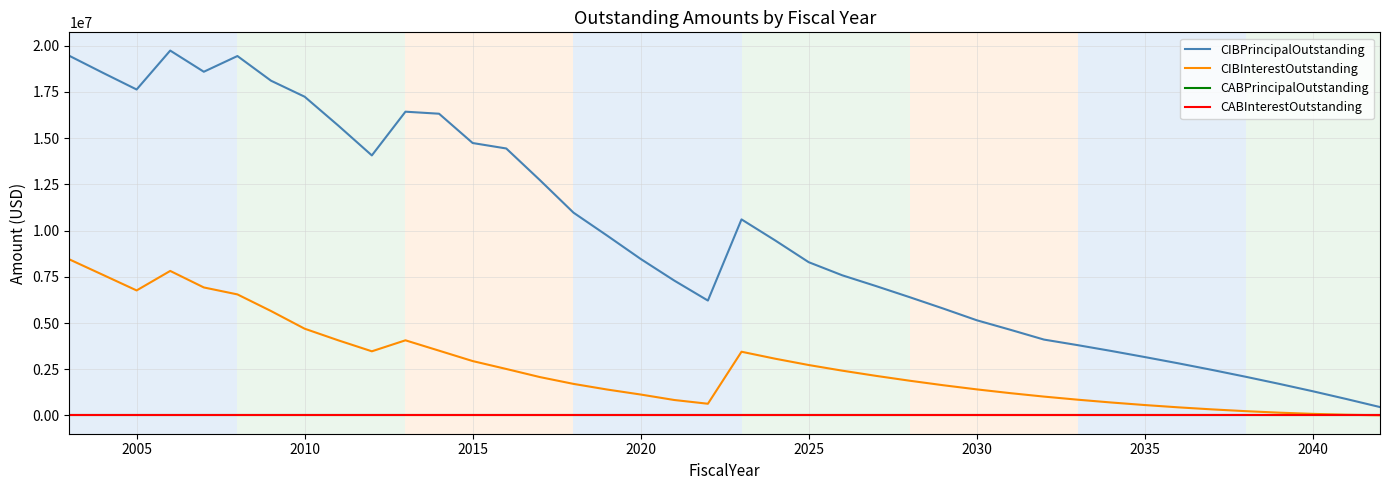

Does the chart display data point markers on the line(s)?

No